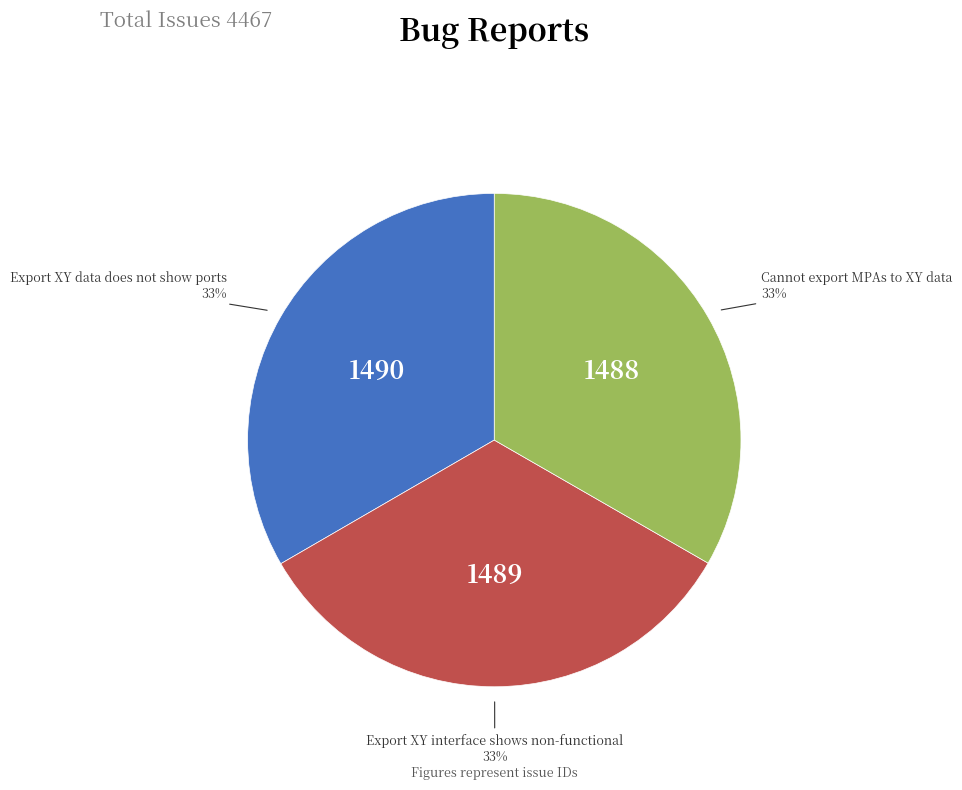

To the nearest percent, what is the combined percentage of Export XY interface shows non-functional and Export XY data does not show ports?

67%